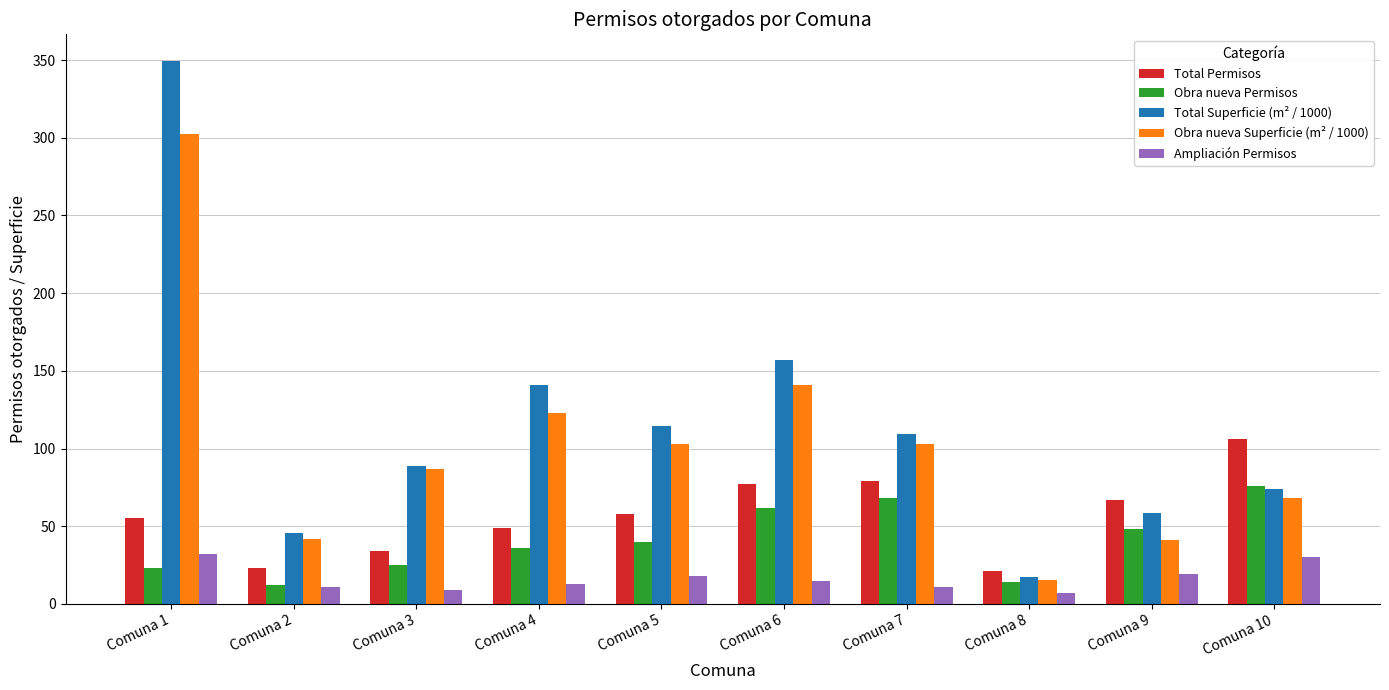

Which series has the largest range (max minus min)?

Total Superficie (m² / 1000)